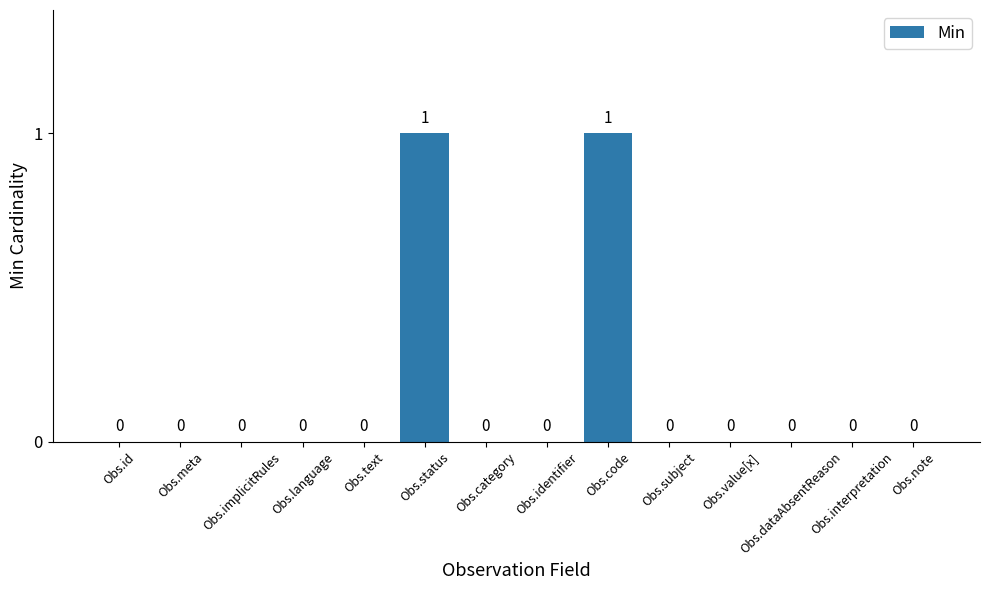

True or false: the data shows 0 at Obs.meta.

True